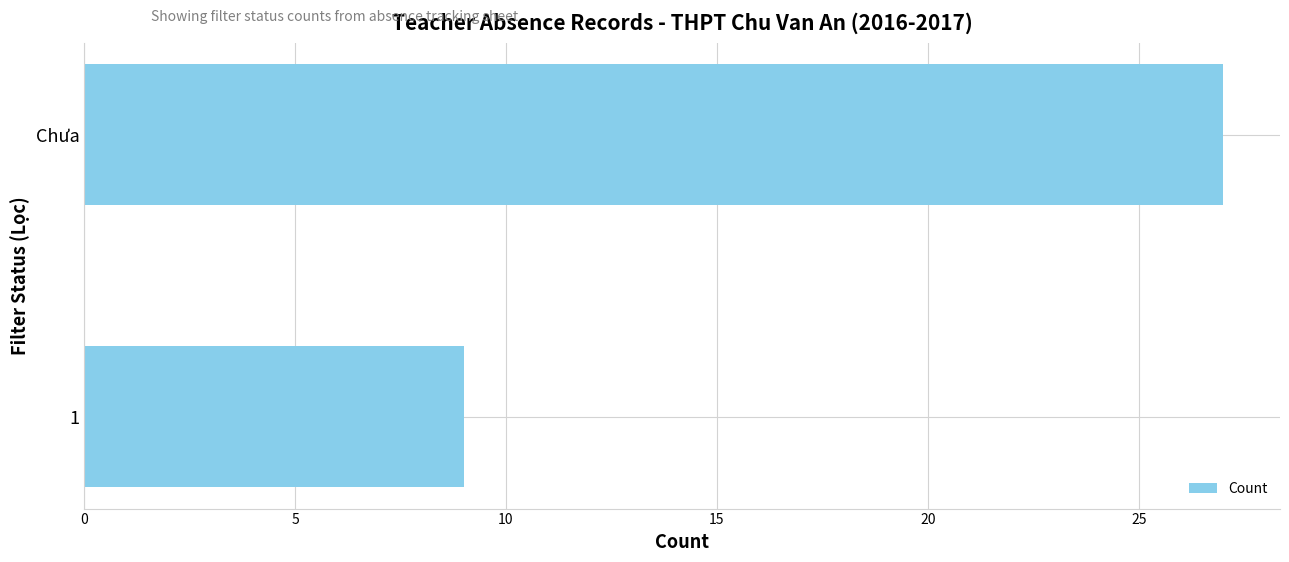

What is the ratio of the value at 1 to the value at Chưa?

0.3